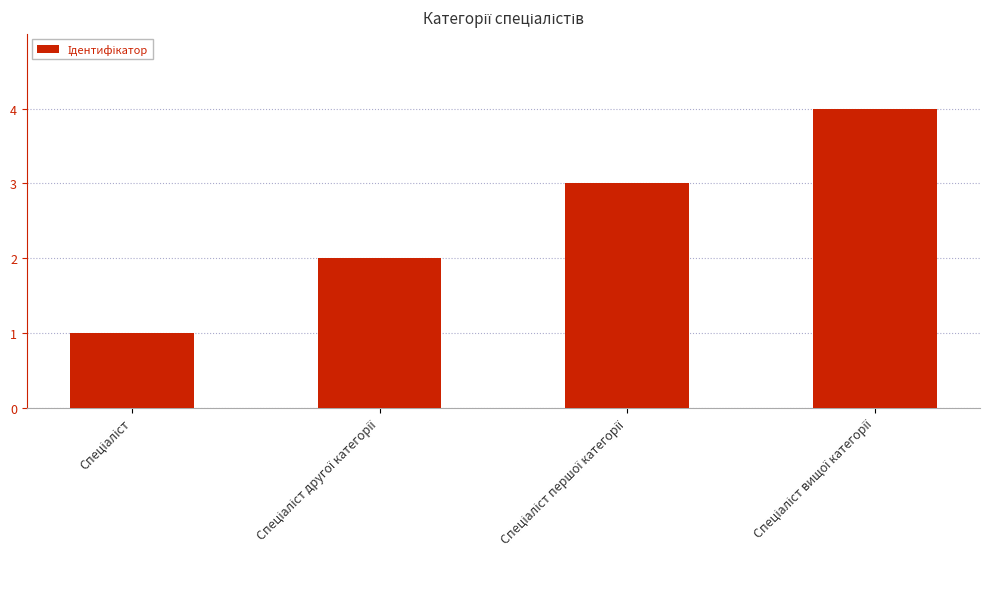

What is the maximum value shown in the chart?

4